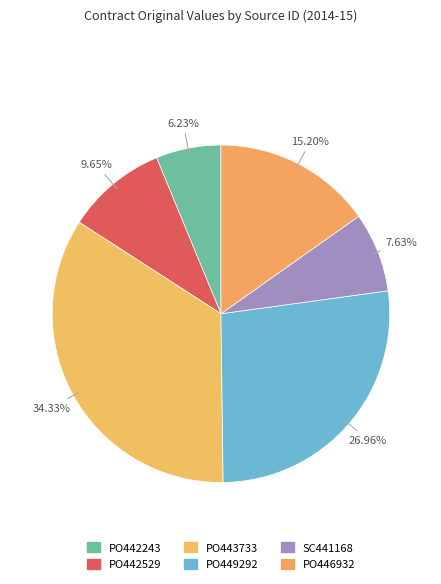

How many segments does this pie chart have?

6